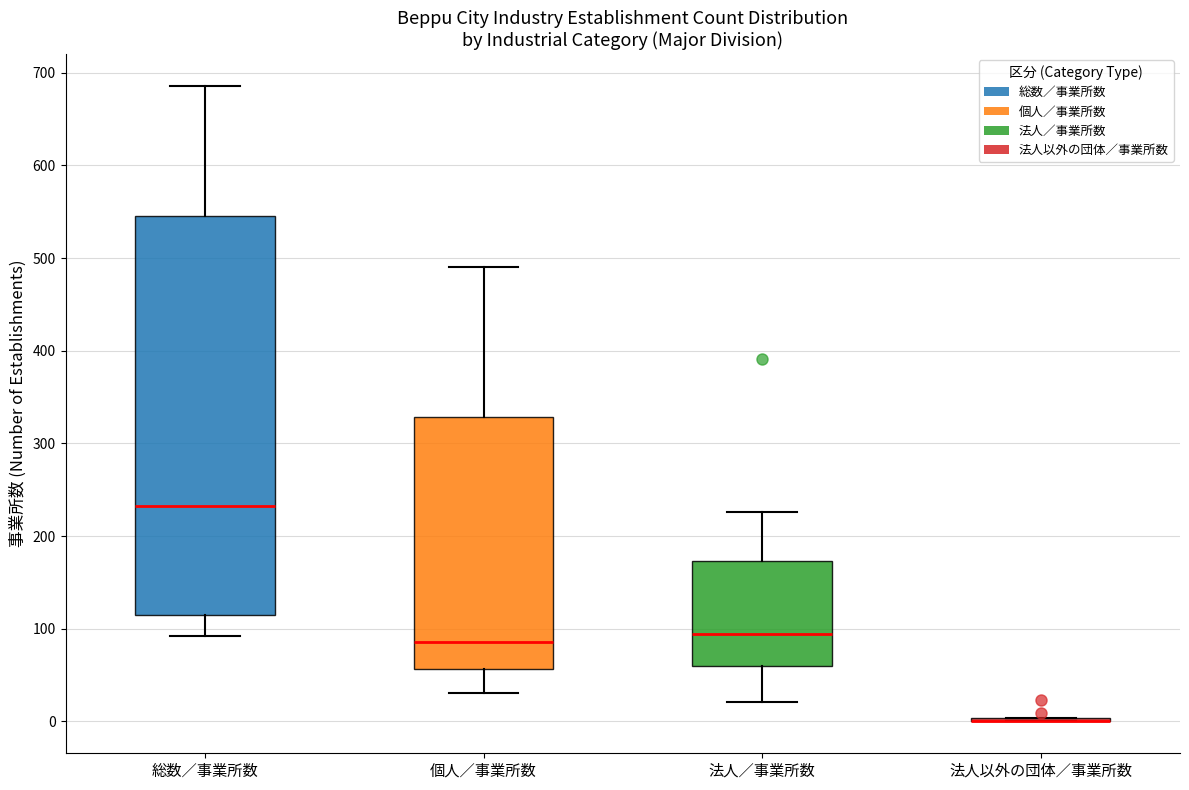

Reading left to right, transcribe this box plot: for each box, give where its median line is, the range the box spans, and where its two whiskers end, as read against the y-axis. The values are not printed on the chart, so give them approximately, as read against the axis.

総数／事業所数: median 230, box 120 to 550, whiskers 90 to 690
個人／事業所数: median 90, box 60 to 330, whiskers 30 to 490
法人／事業所数: median 90, box 60 to 170, whiskers 20 to 230
法人以外の団体／事業所数: box collapsed to a line at 0, whiskers 0 to 0